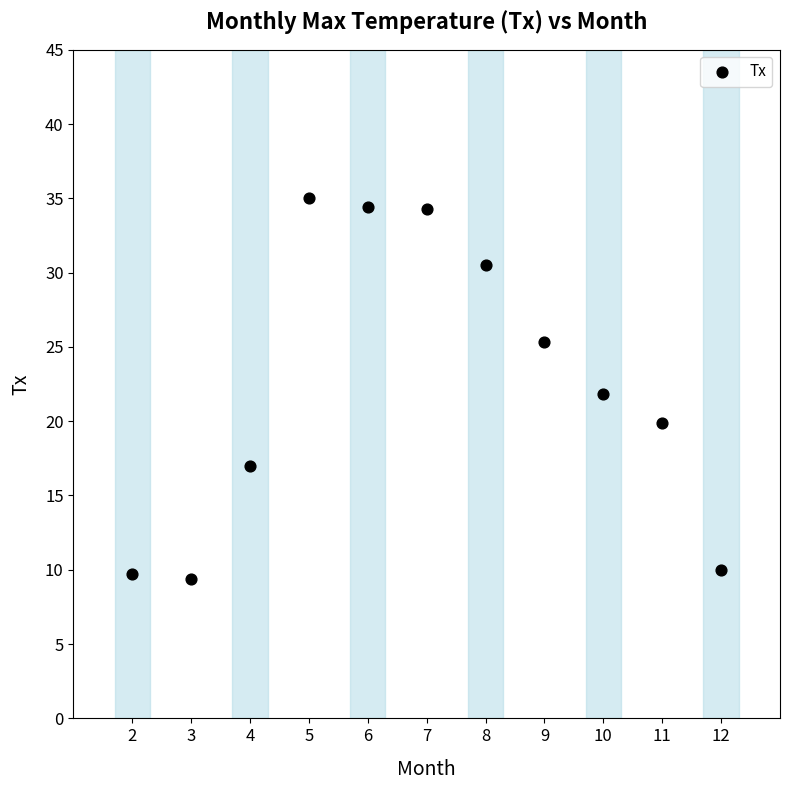

What is the range of X values (max minus min)?

10.0